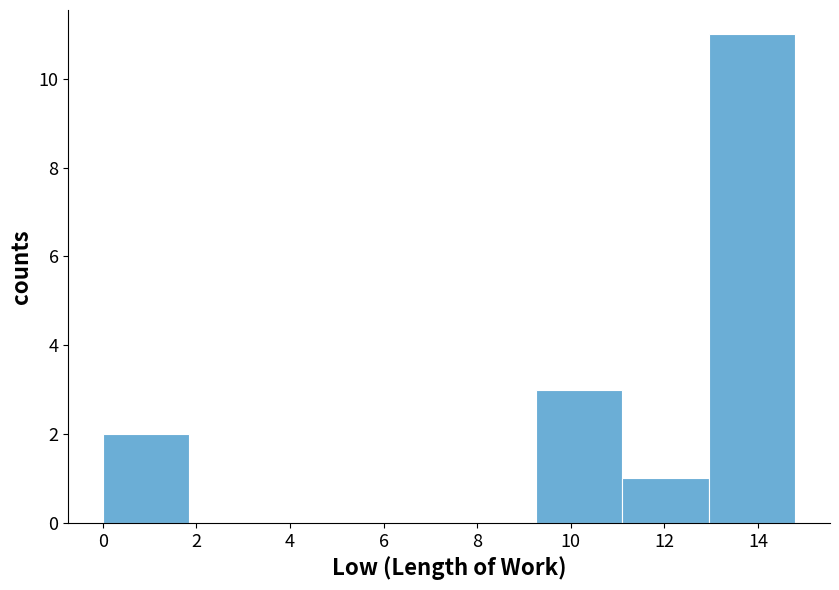

Which range on the x-axis has the tallest bar?

12.95 to 14.80